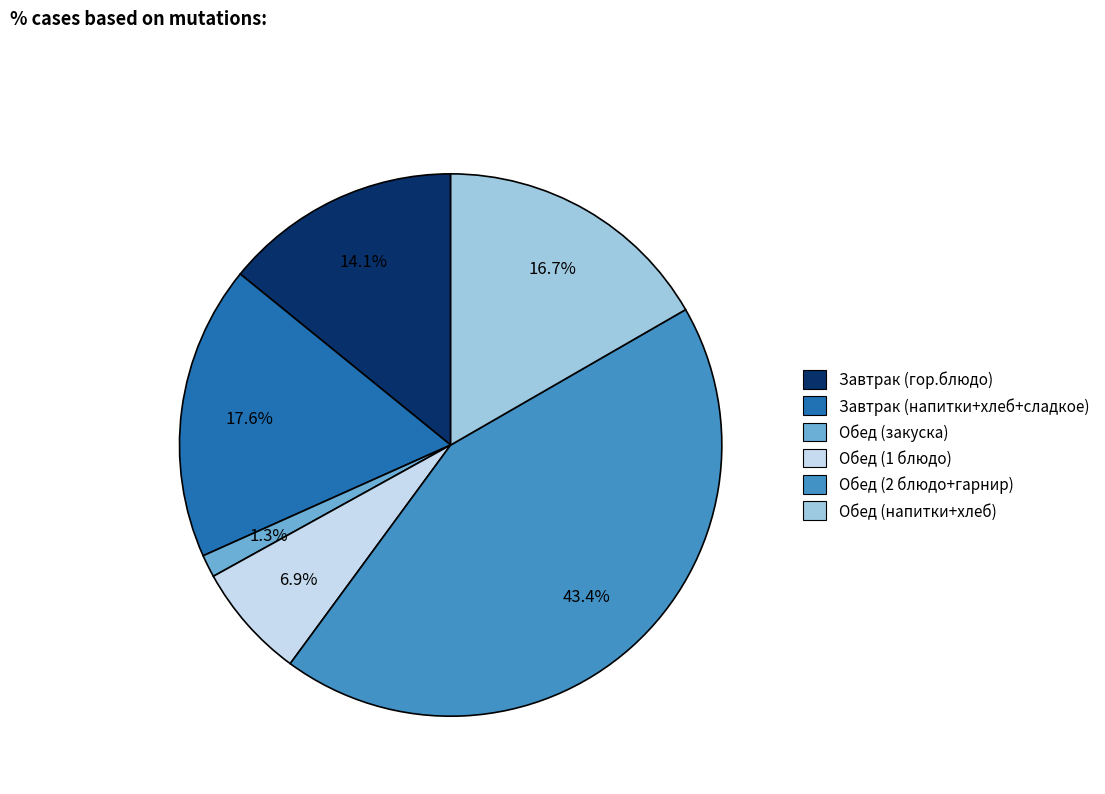

Count the number of slices in the pie.

6